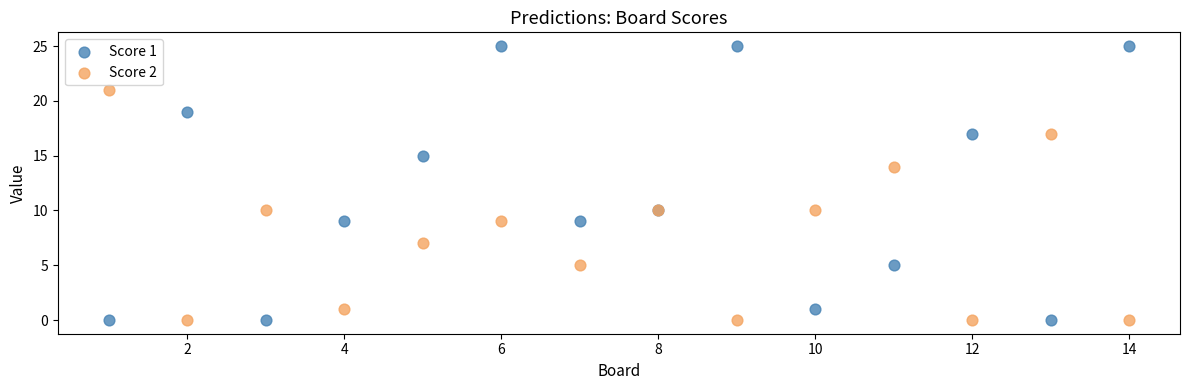

Which series has the widest spread of Y values?

Score 1